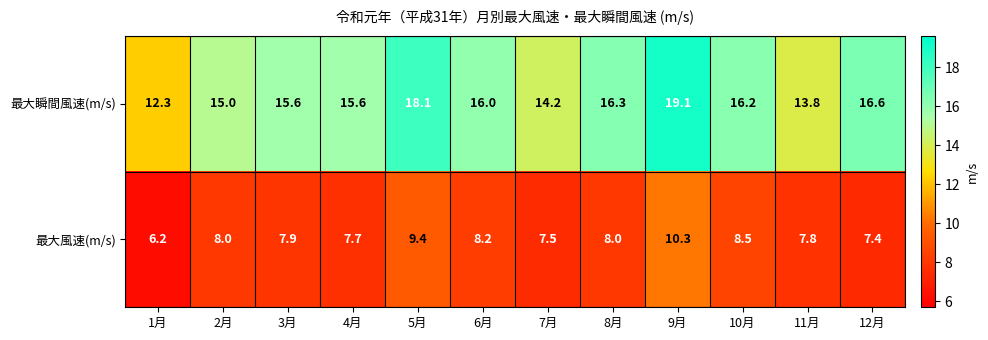

Which series has the widest spread of values?

最大瞬間風速(m/s)